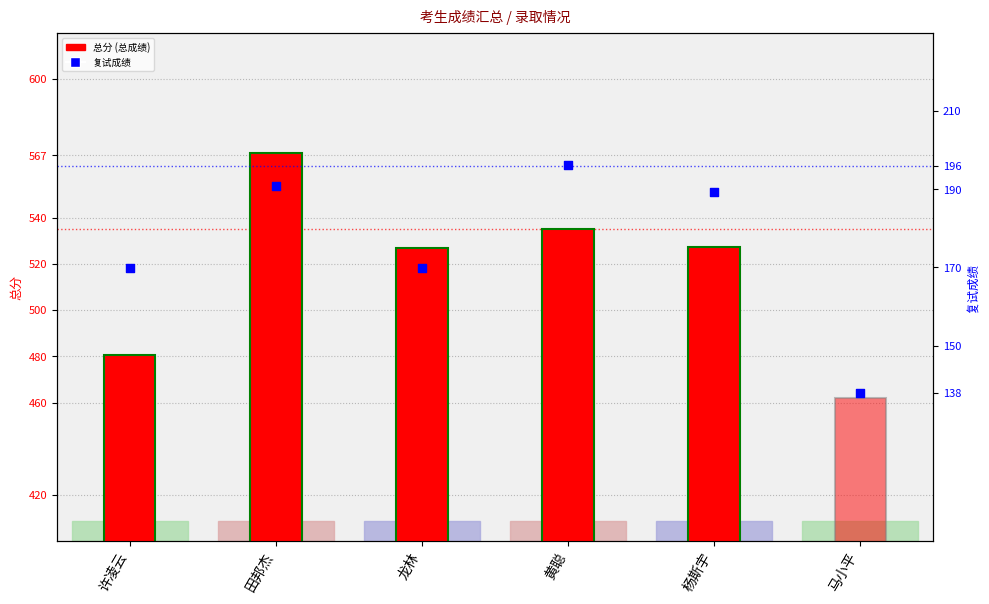

Which series has the largest total across all categories?

总分